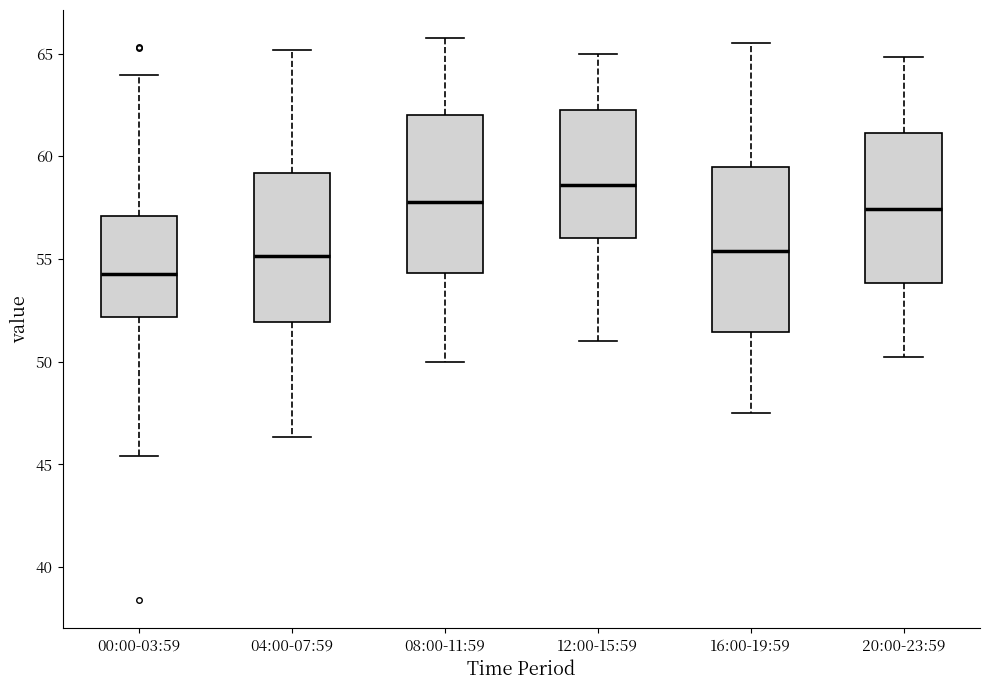

Reading left to right, transcribe this box plot: for each box, give where its median line is, the range the box spans, and where its two whiskers end, as read against the y-axis. The values are not printed on the chart, so give them approximately, as read against the axis.

00:00-03:59: median 54.5, box 52.0 to 57.0, whiskers 45.5 to 64.0
04:00-07:59: median 55.0, box 52.0 to 59.0, whiskers 46.5 to 65.0
08:00-11:59: median 58.0, box 54.5 to 62.0, whiskers 50.0 to 66.0
12:00-15:59: median 58.5, box 56.0 to 62.5, whiskers 51.0 to 65.0
16:00-19:59: median 55.5, box 51.5 to 59.5, whiskers 47.5 to 65.5
20:00-23:59: median 57.5, box 54.0 to 61.0, whiskers 50.5 to 65.0